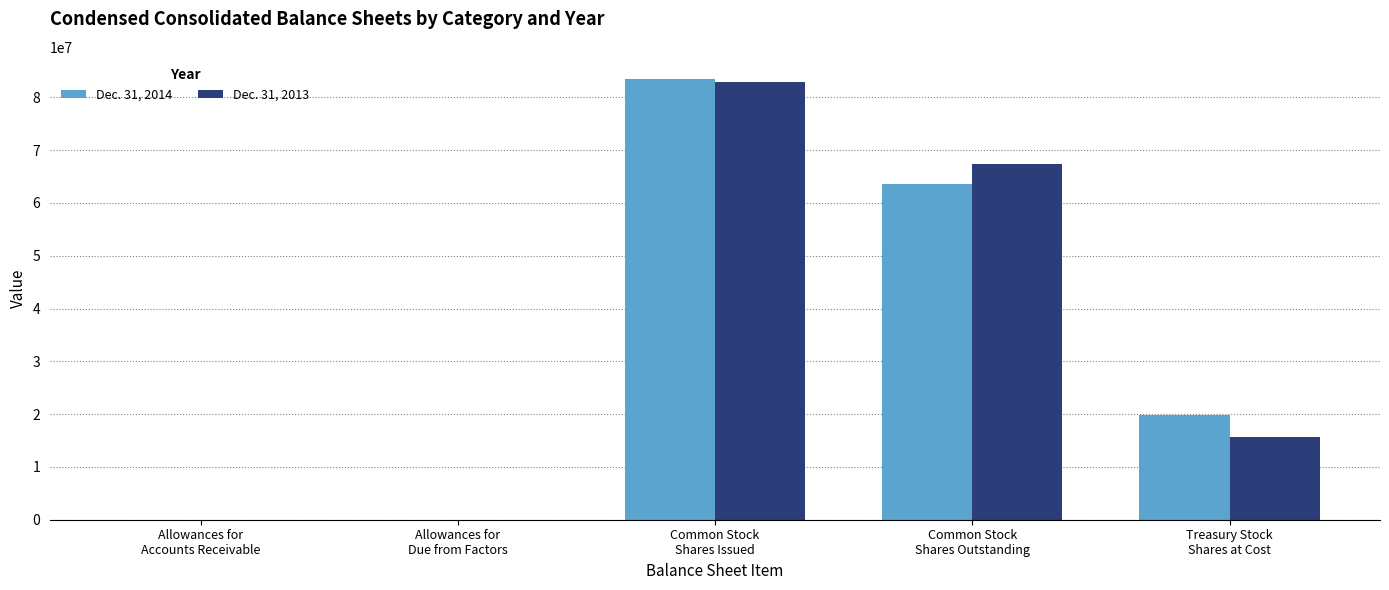

At which label is Dec. 31, 2014 closest to 41746840?

Common Stock
Shares Outstanding